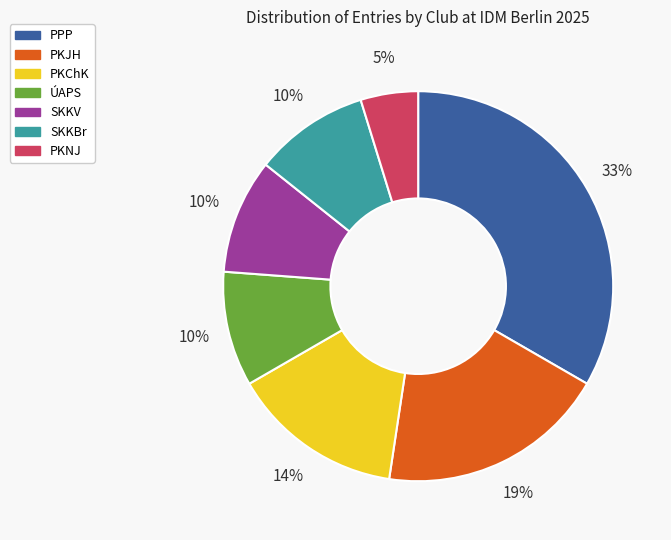

Is the sum of SKKBr and PKNJ greater than half?

No